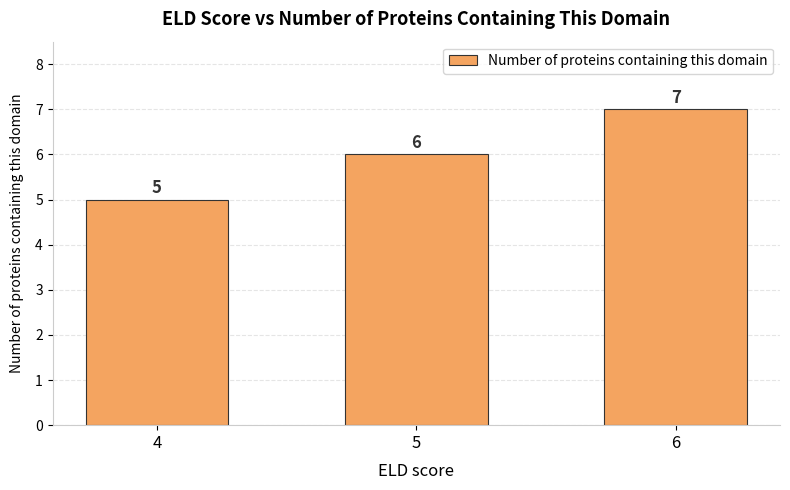

Is it true that the value at 4 is 8?

False